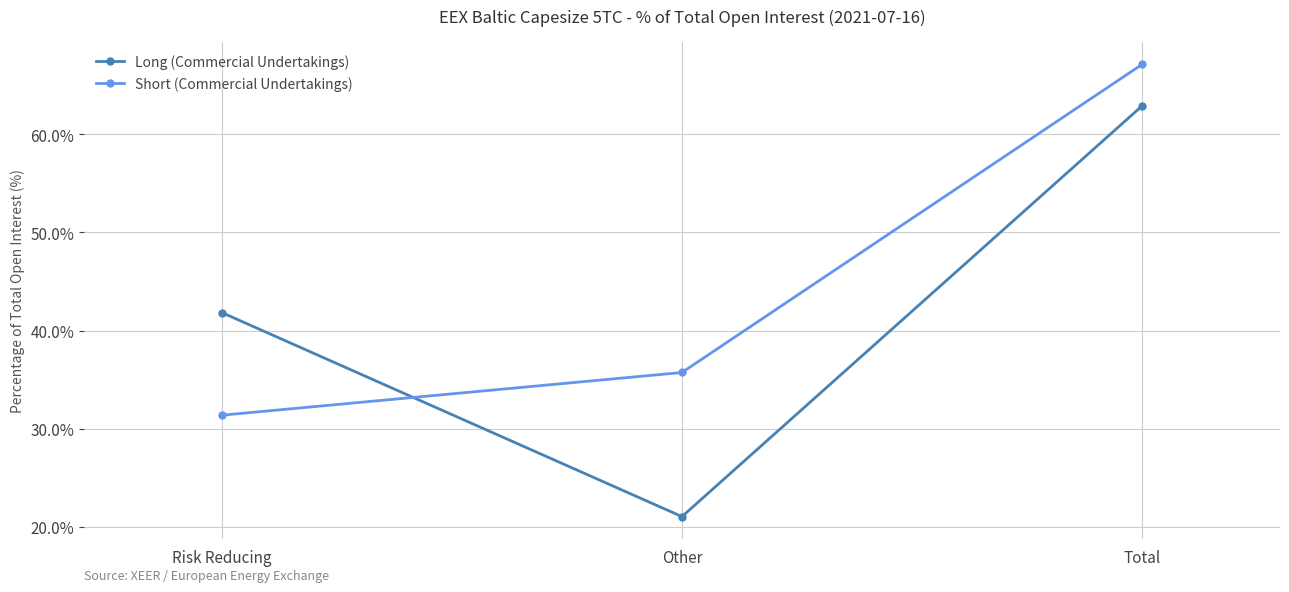

Reading right to left, extract all data points from this chart.

Long (Commercial Undertakings): 62.9	21.1	41.8
Short (Commercial Undertakings): 67.1	35.7	31.4